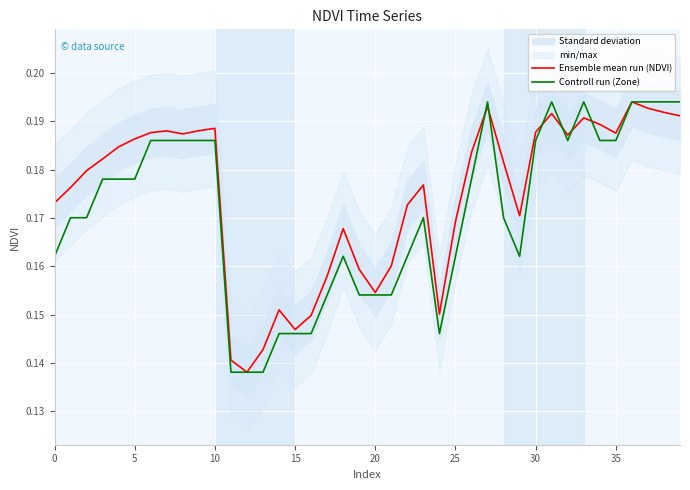

Between which two adjacent categories do Ensemble mean run (NDVI) and Controll run (Zone) first intersect?

26 and 27